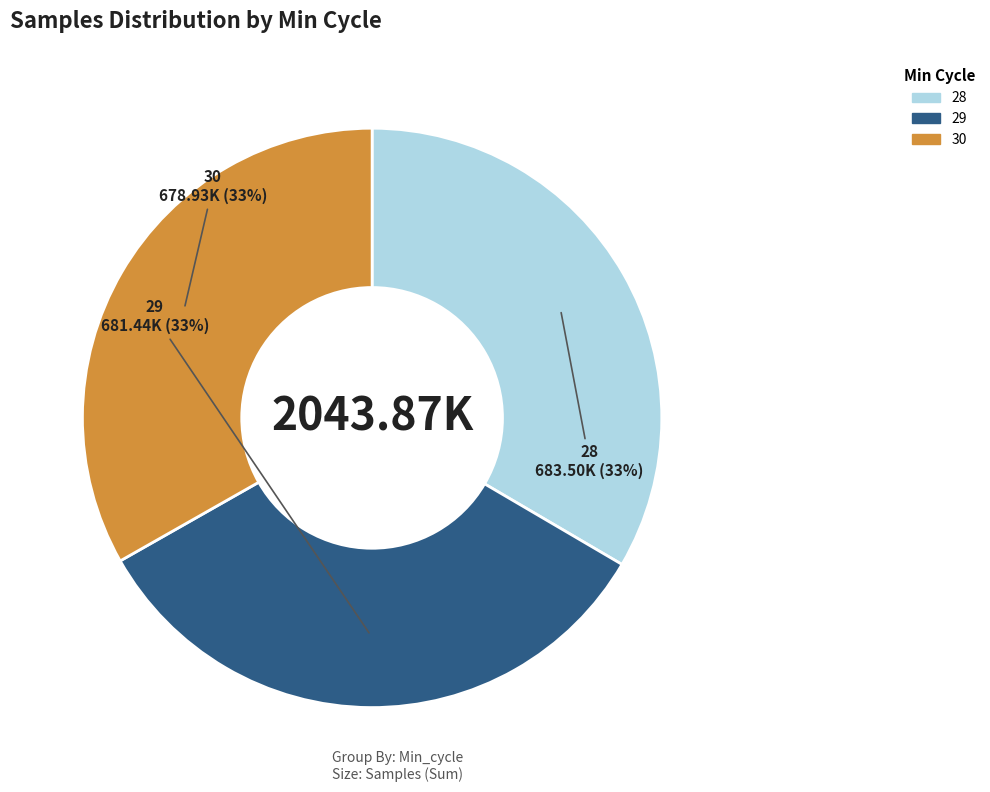

Does any single category account for the majority?

No